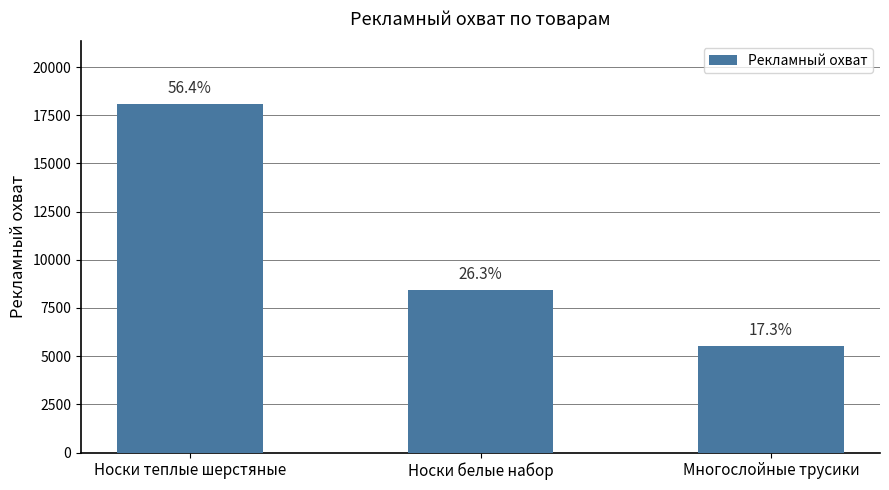

What is the difference between the values at Многослойные трусики and Носки белые набор?

2889